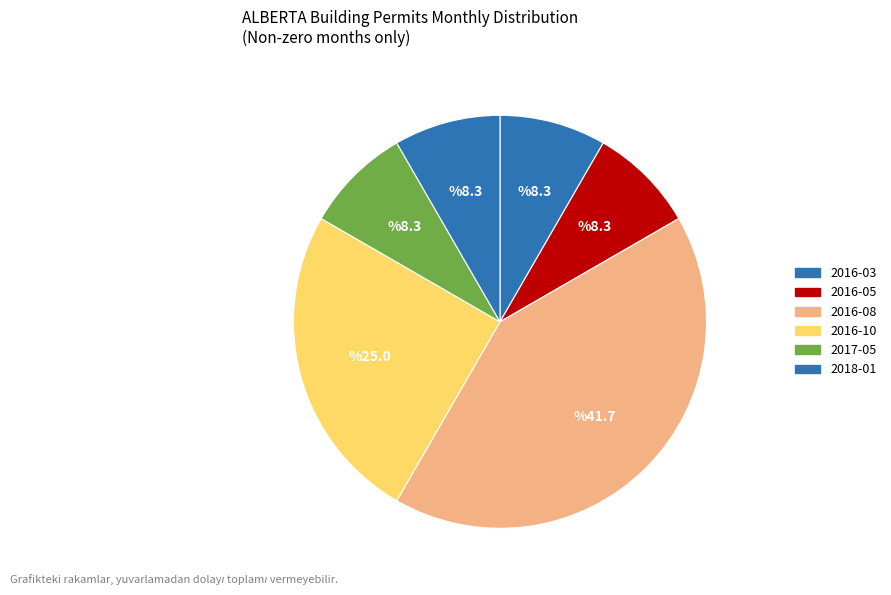

How many segments does this pie chart have?

6